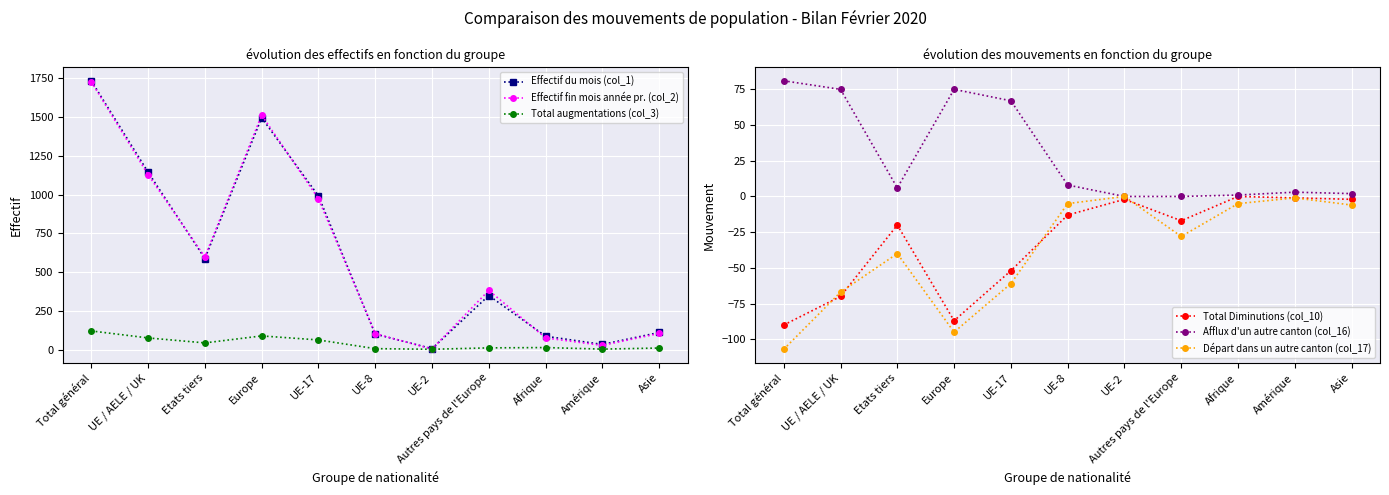

True or false: Total augmentations (col_3) and Effectif du mois (col_1) intersect in this chart.

False